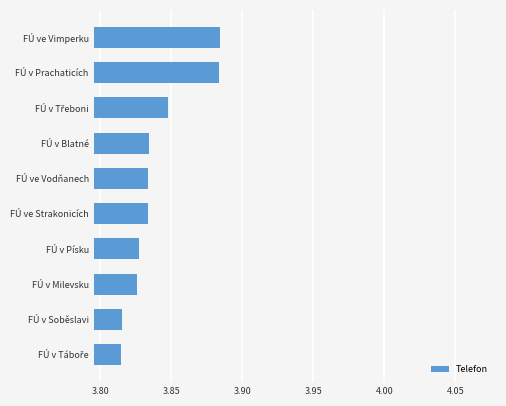

Are the bars horizontal?

Yes